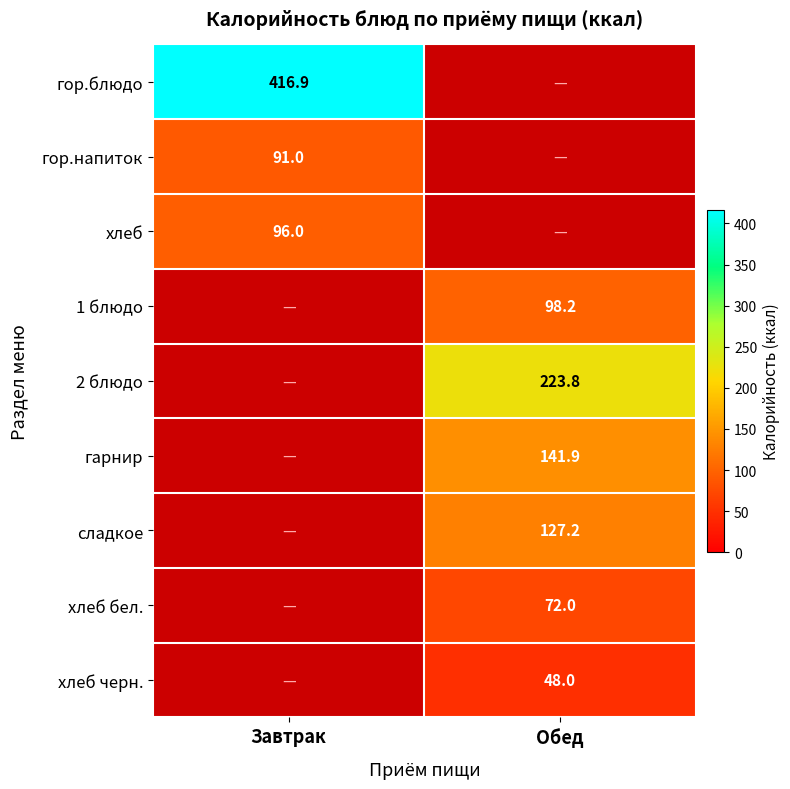

At how many categories does at least one series exceed 129?

2